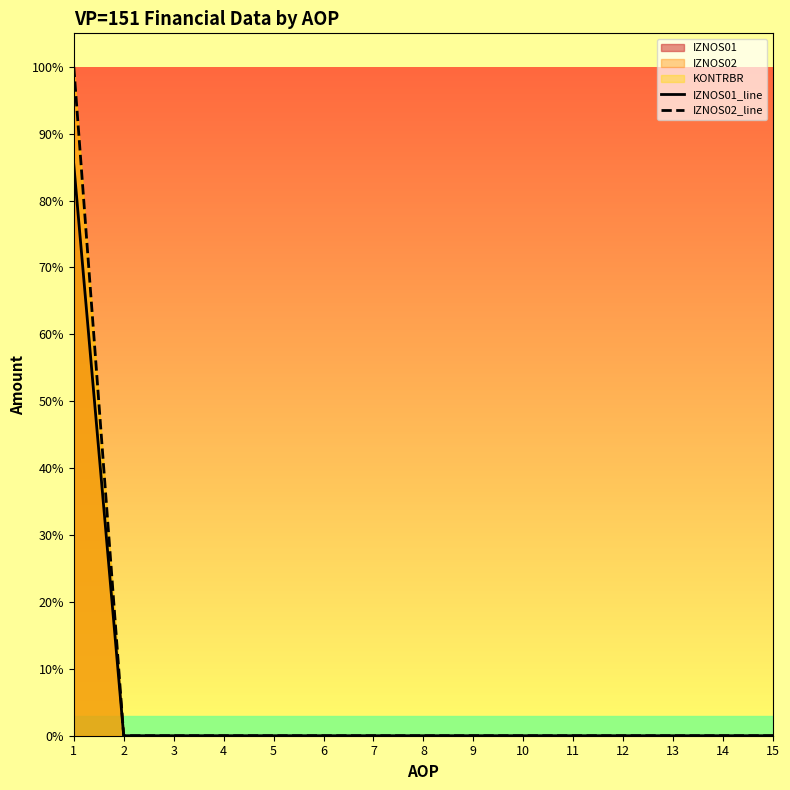

Reading left to right, transcribe all the data shown in this chart.

IZNOS01_line: 0.9	0.0	0.0	0.0	0.0	0.0	0.0	0.0	0.0	0.0	0.0	0.0	0.0	0.0	0.0
IZNOS02_line: 1.0	0.0	0.0	0.0	0.0	0.0	0.0	0.0	0.0	0.0	0.0	0.0	0.0	0.0	0.0